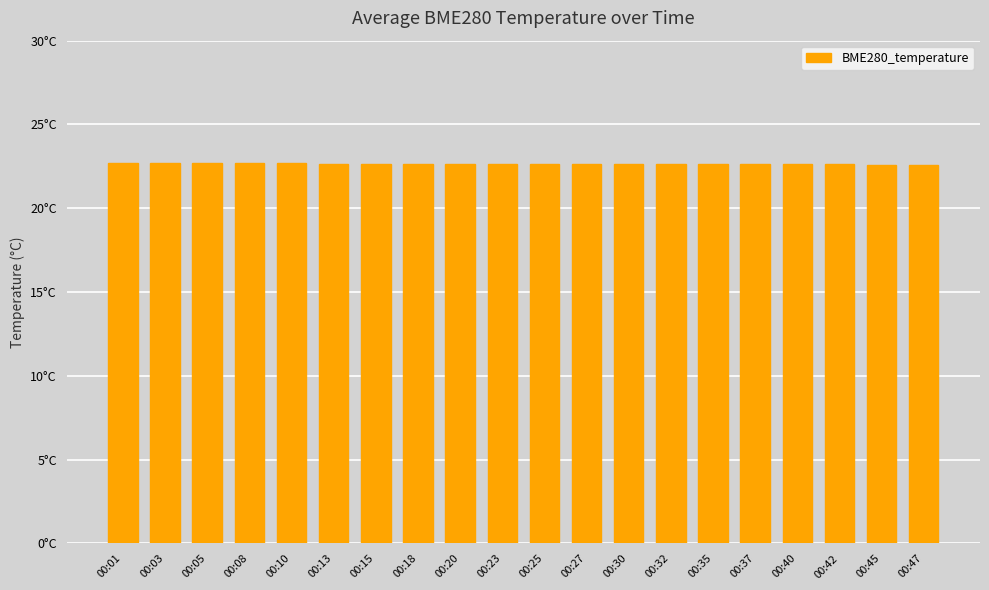

Between 00:35 and 00:27, which is larger?

00:27